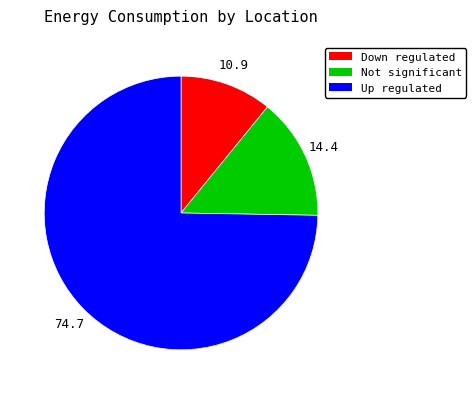

What is the largest slice in the pie chart?

Up regulated